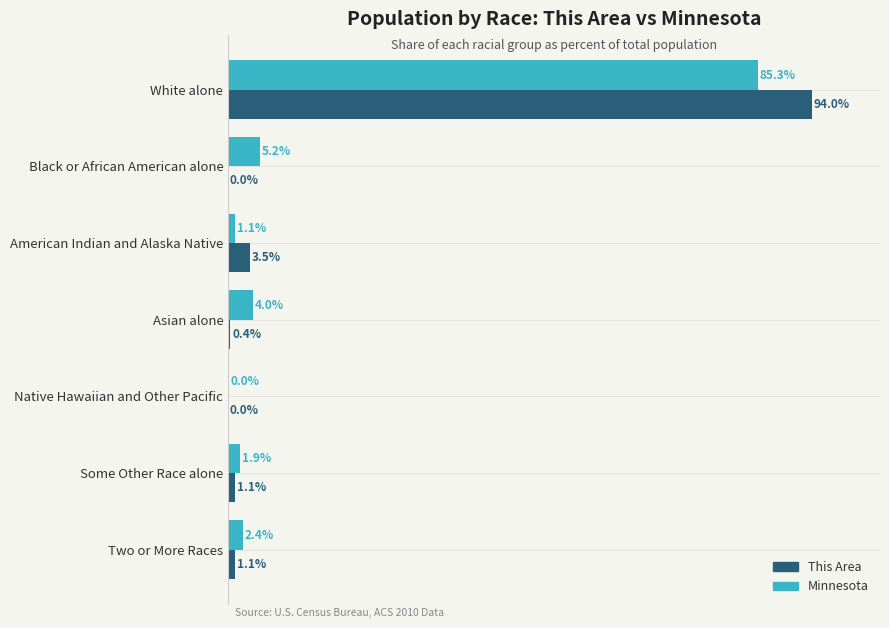

Is the value of This Area at White alone greater than the value of Minnesota at Two or More Races?

Yes